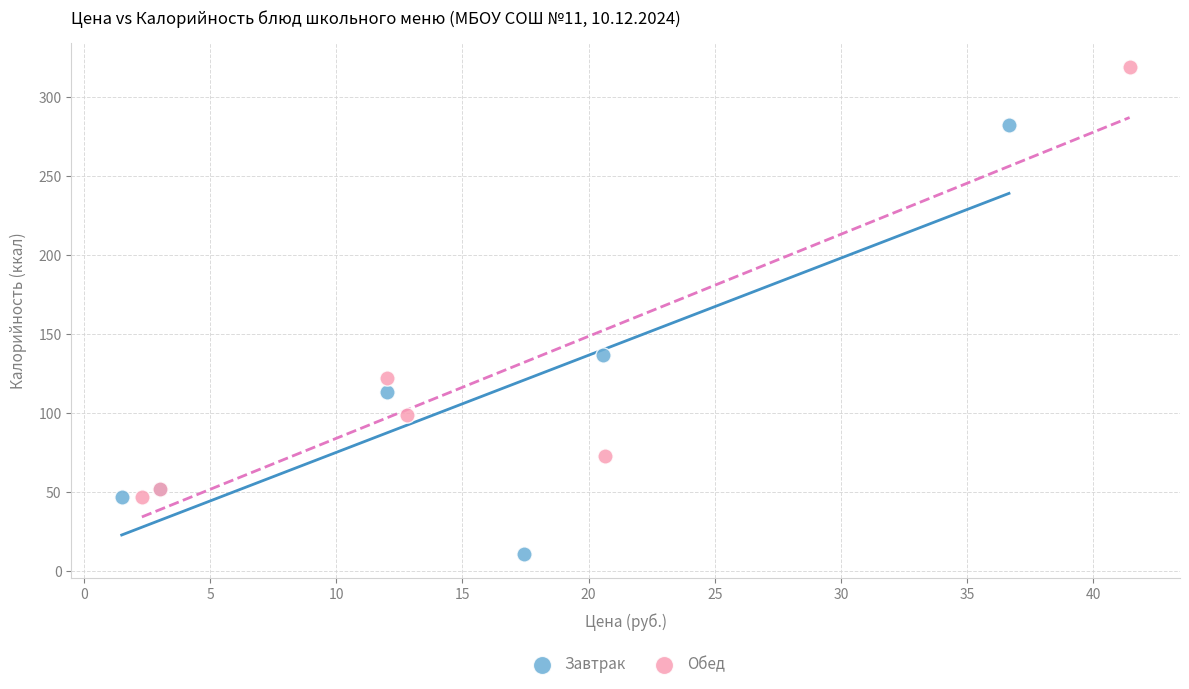

Which series contains the highest Y value?

Обед